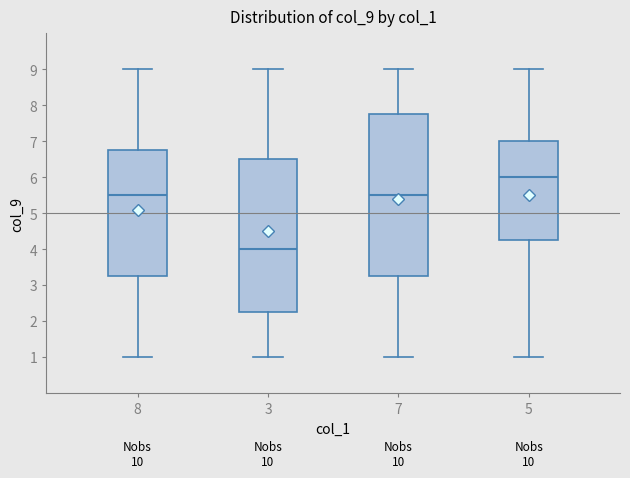

Reading left to right, read every box against the y-axis: the position of its median line, the range the box covers, and the ends of its whiskers. The values are not printed on the chart, so give them approximately, as read against the axis.

8: median 5.5, box 3.3 to 6.8, whiskers 1.0 to 9.0
3: median 4.0, box 2.3 to 6.5, whiskers 1.0 to 9.0
7: median 5.5, box 3.3 to 7.8, whiskers 1.0 to 9.0
5: median 6.0, box 4.3 to 7.0, whiskers 1.0 to 9.0